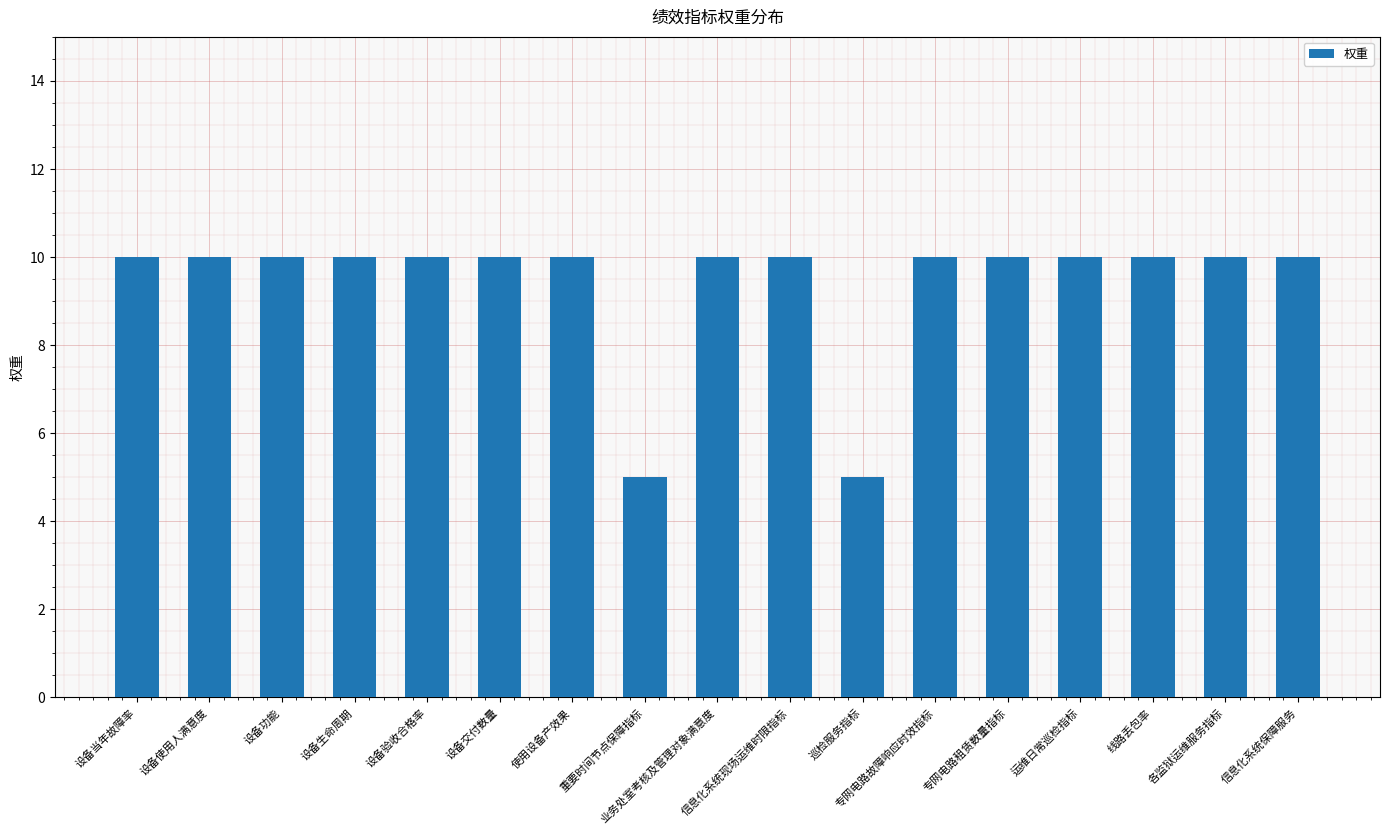

How many bars are there in total?

17